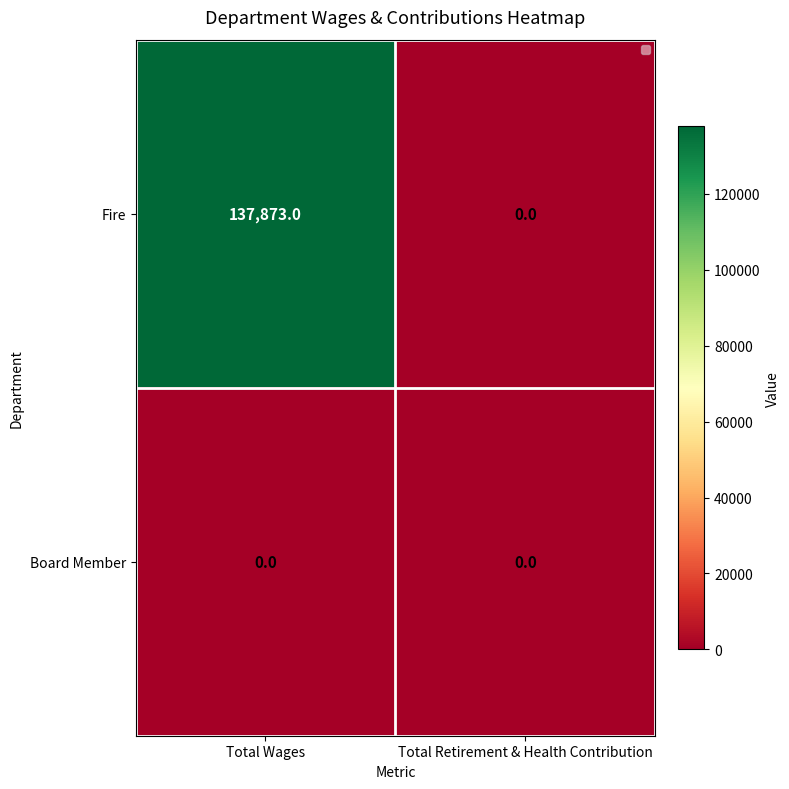

At which category is the sum across all series the highest?

Total Wages